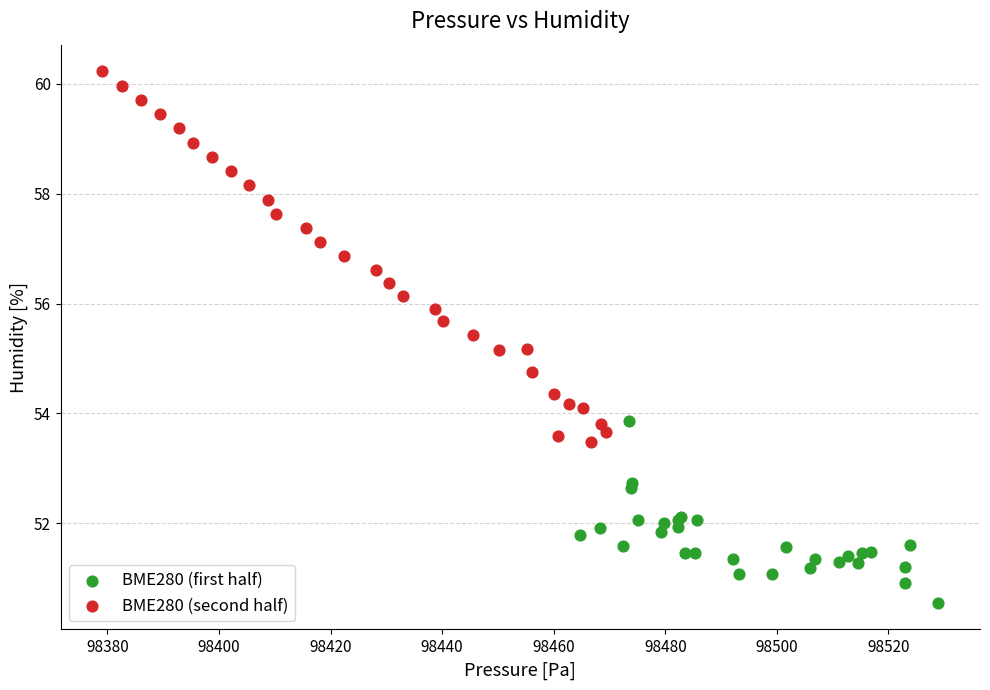

Which series has the largest Y range (max minus min)?

BME280 (second half)